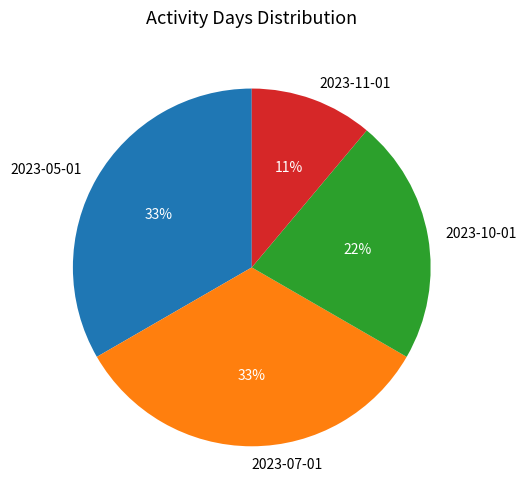

True or false: 2023-11-01 accounts for 11% of the total.

True